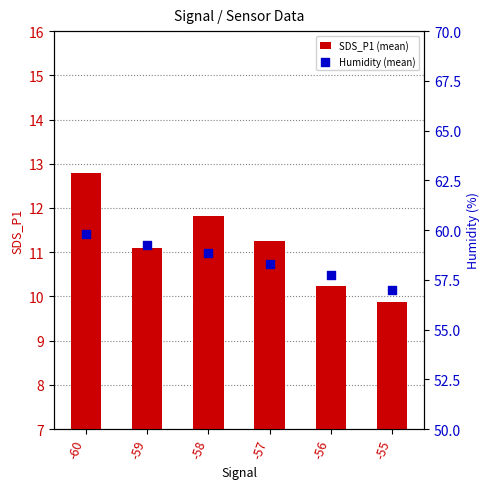

At which category is the sum across all series the highest?

-60